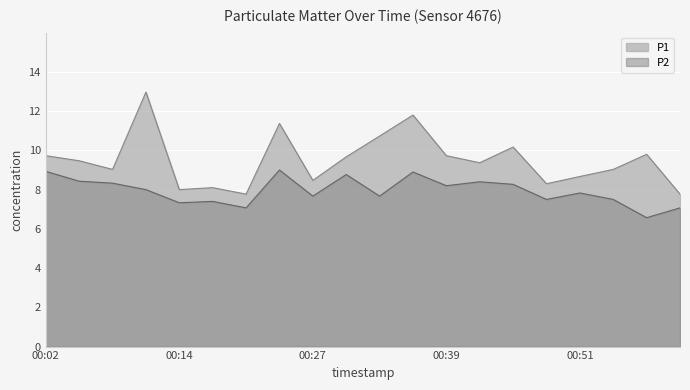

True or false: P1 and P2 intersect in this chart.

False